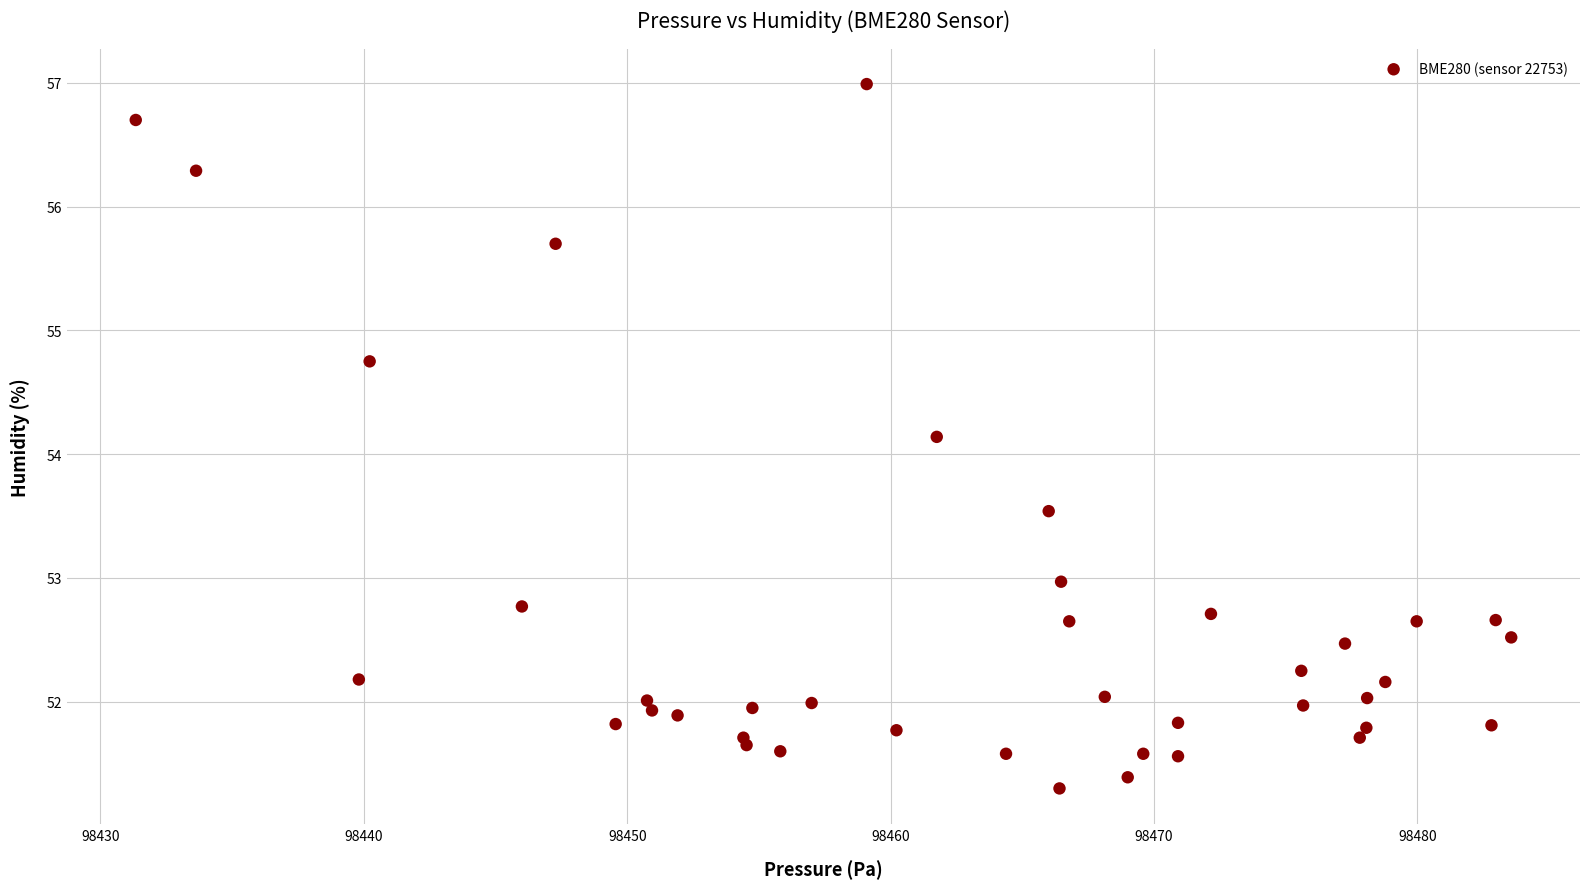

What Y value in the scatter plot is closest to 54?

54.1